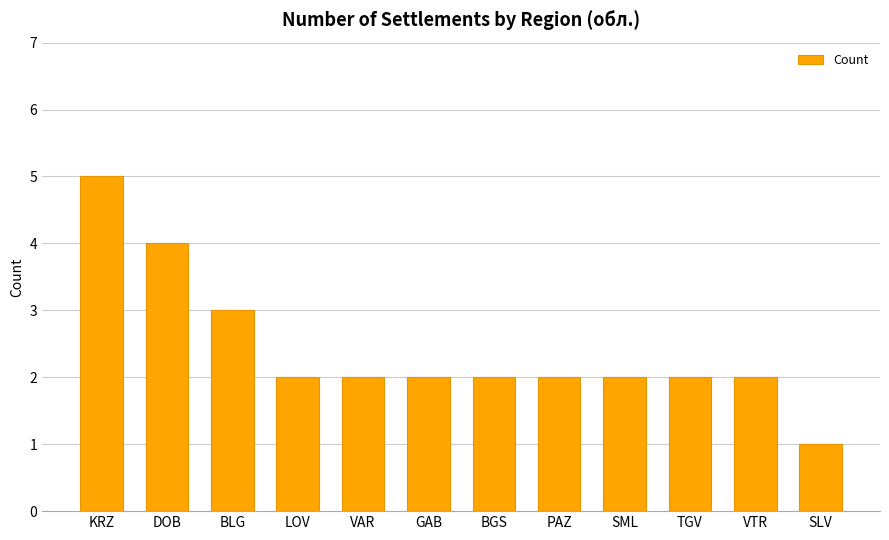

What is the greatest value displayed?

5